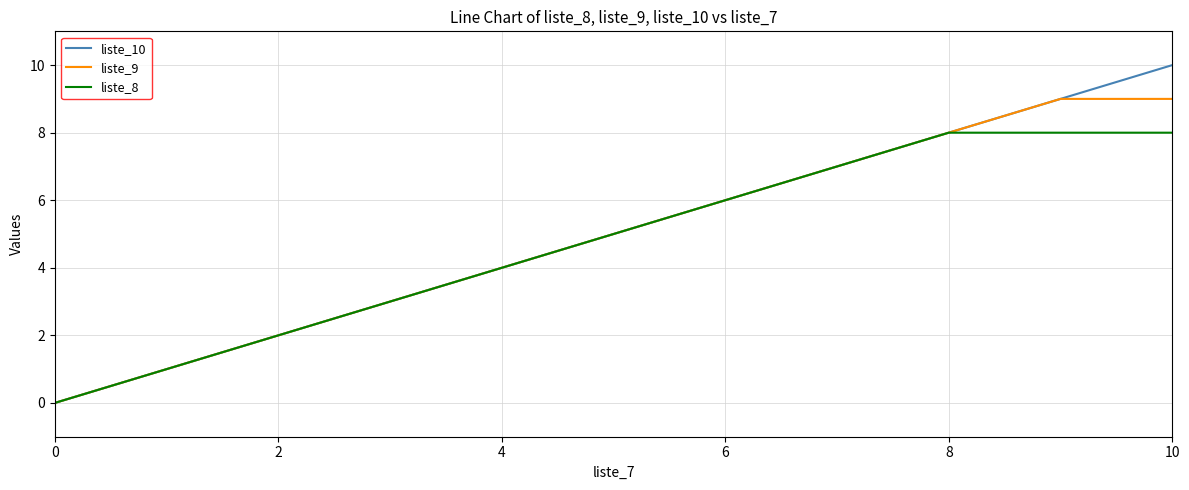

Which series has the largest range (max minus min)?

liste_10